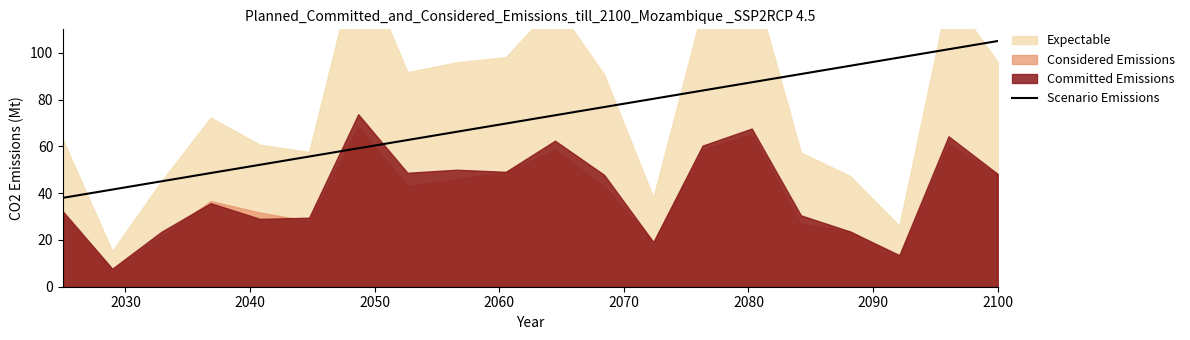

What is the lowest value of the Scenario Emissions series?

38.0